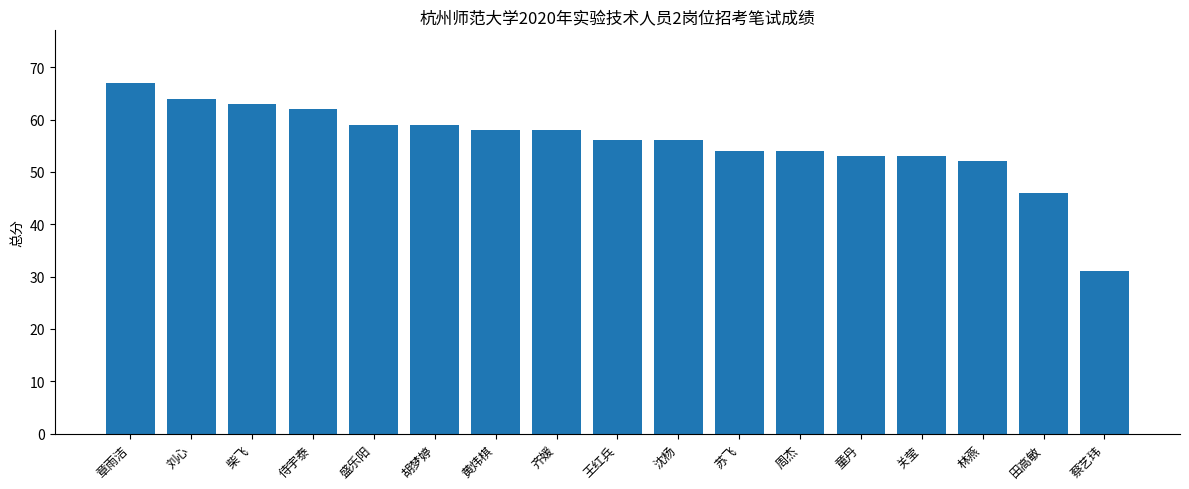

What value does the data have at 周杰, to the nearest 5?

55